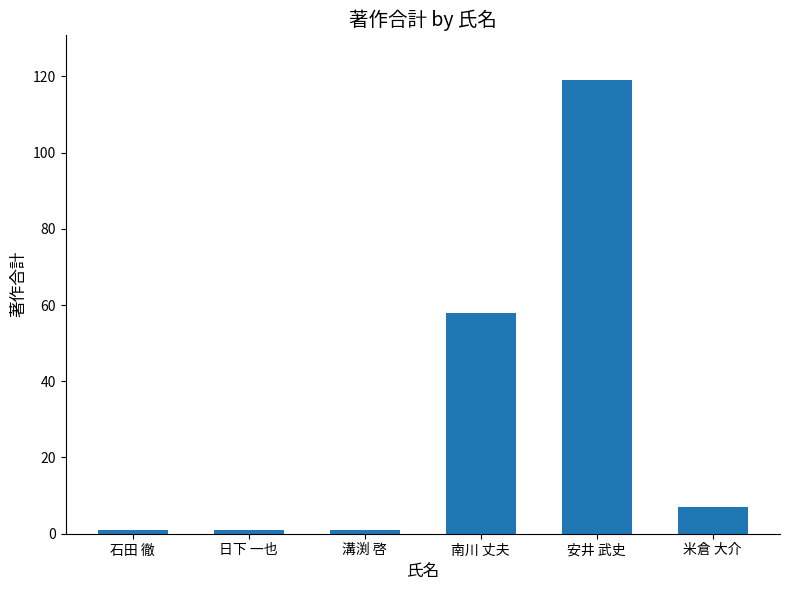

What is the difference between the maximum and minimum values?

118